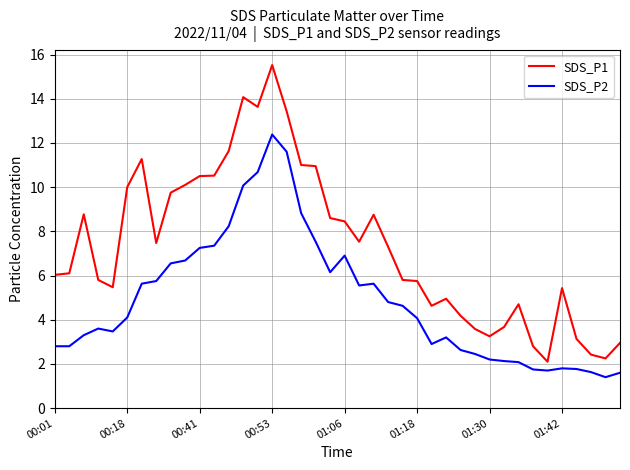

True or false: SDS_P2 and SDS_P1 cross at least once.

False